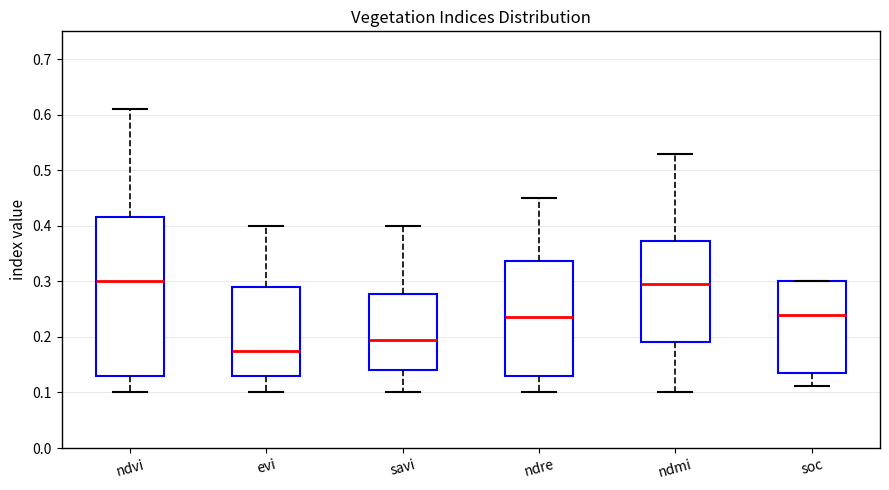

Where does the lower whisker of the box for evi end on the y-axis? The values are not printed on the chart, so give them approximately, as read against the axis.

0.10